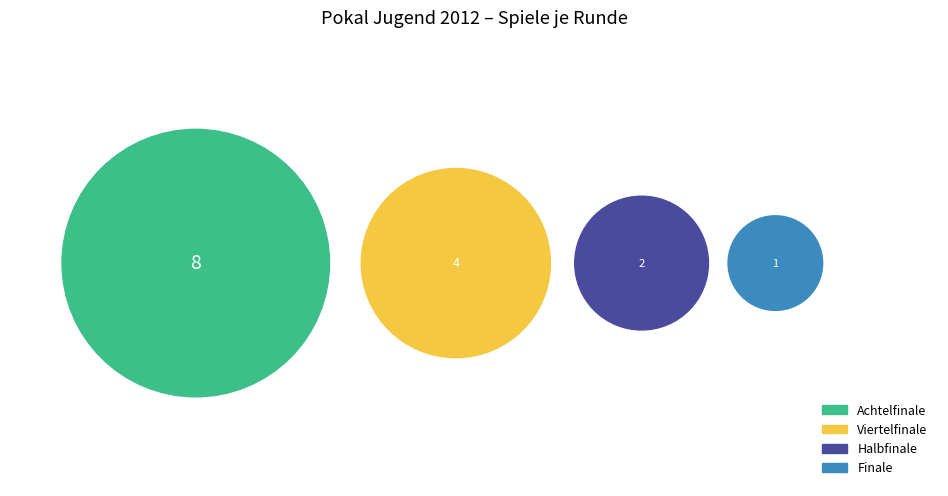

Is there any slice that represents more than half of the pie?

Yes